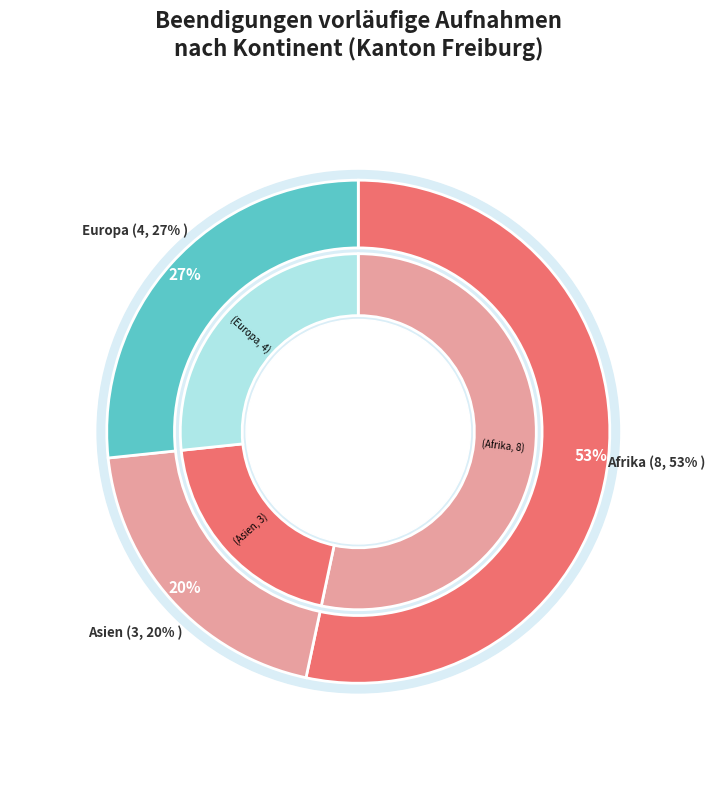

What is the total percentage of Ozeanien and Europa?

26.7%